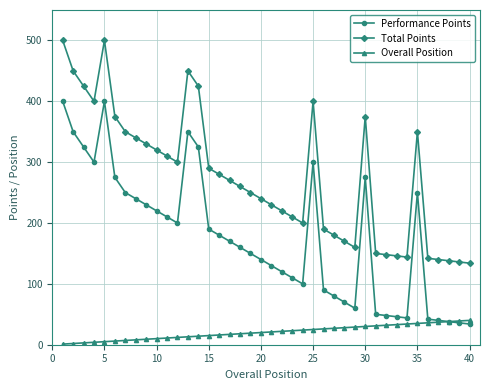

True or false: Total Points and Performance Points intersect in this chart.

False